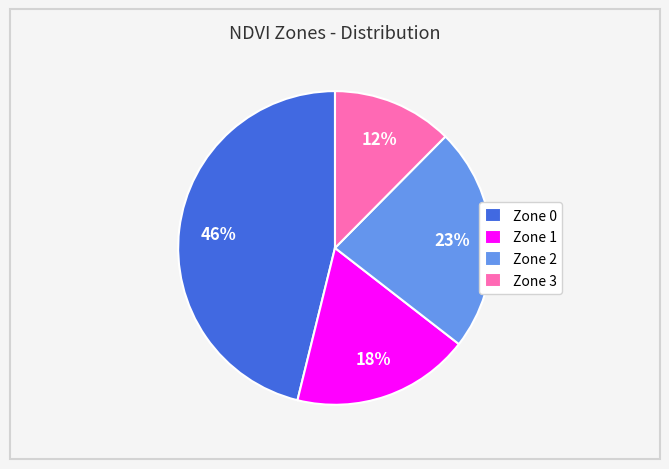

What is the ratio of the value at Zone 0 to the value at Zone 2?

2.0